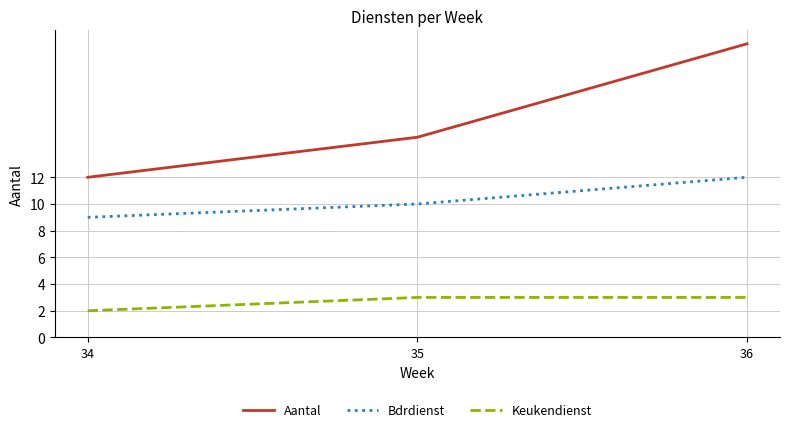

At how many categories does at least one series exceed 21?

1